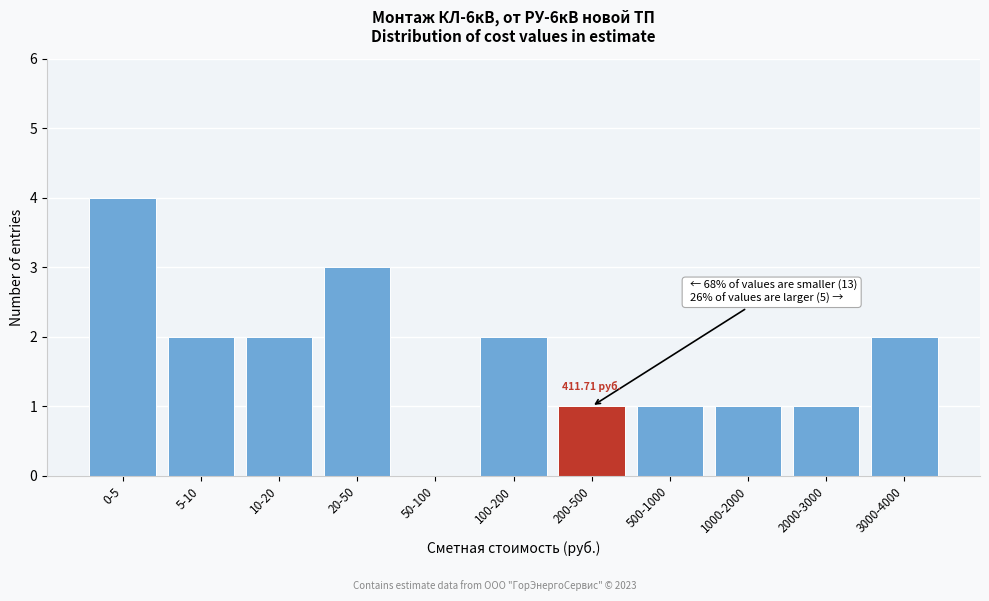

Approximately how many times larger is the value at 500-1000 compared to 2000-3000?

1.0